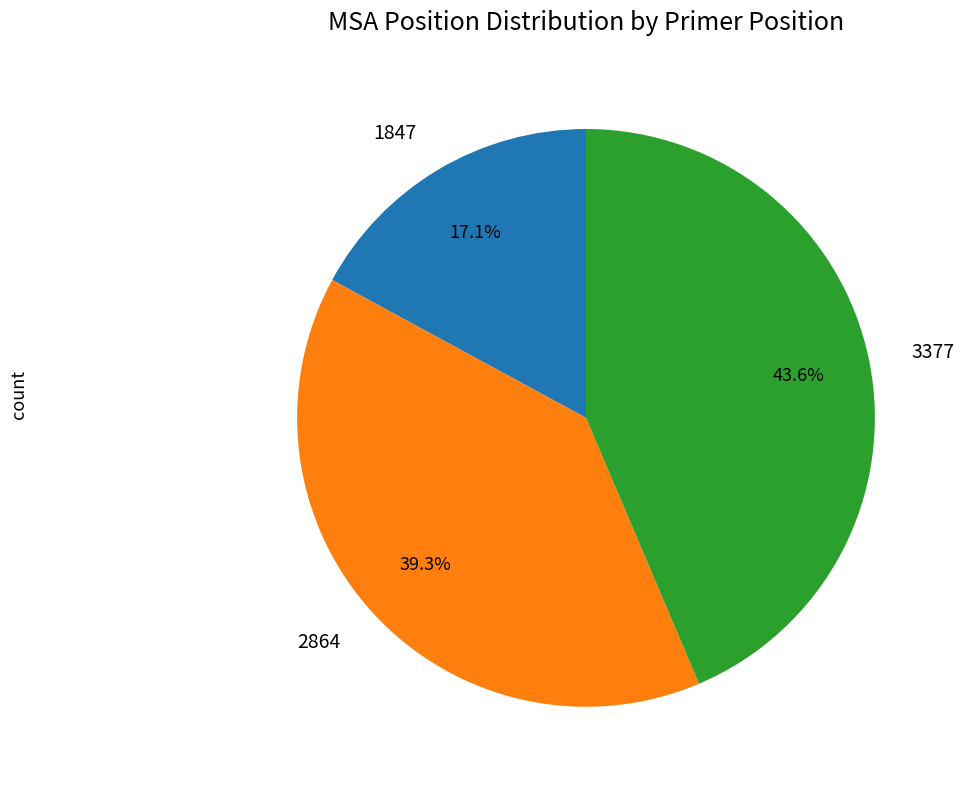

Count the number of slices in the pie.

3